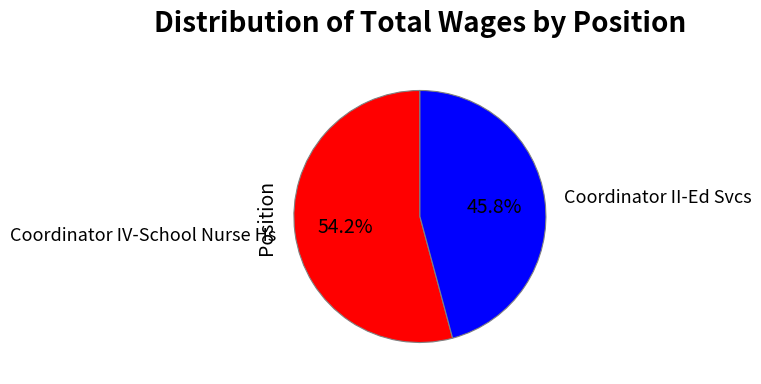

Is there a majority slice in this chart?

Yes